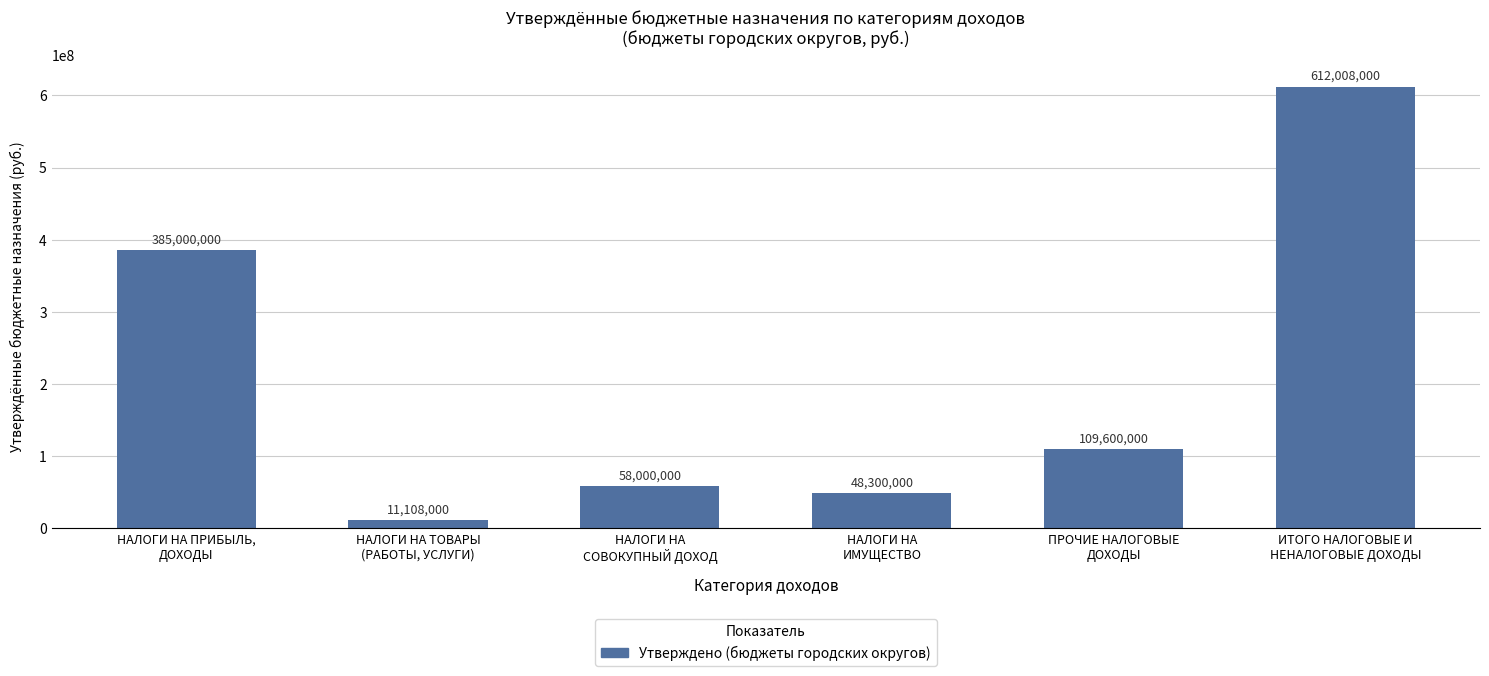

How many values are below 109600000?

3